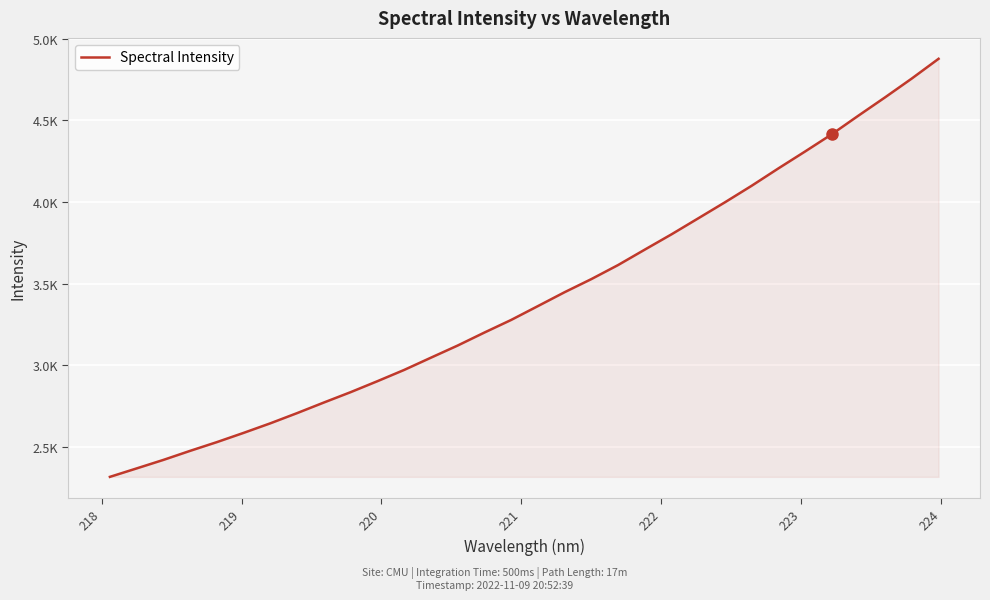

Does the chart have visible grid lines?

Yes